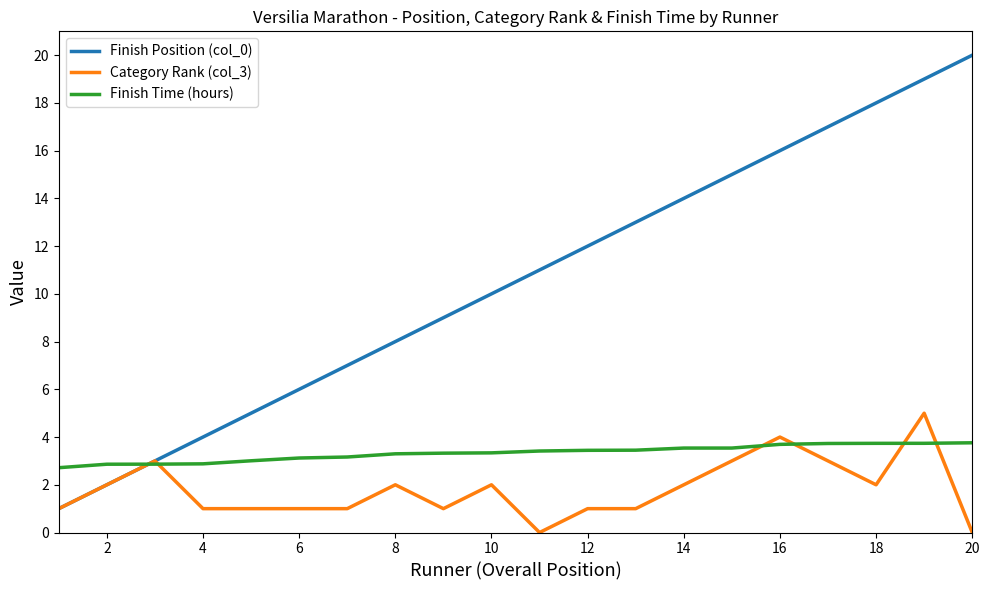

Which series has the largest total across all categories?

Finish Position (col_0)